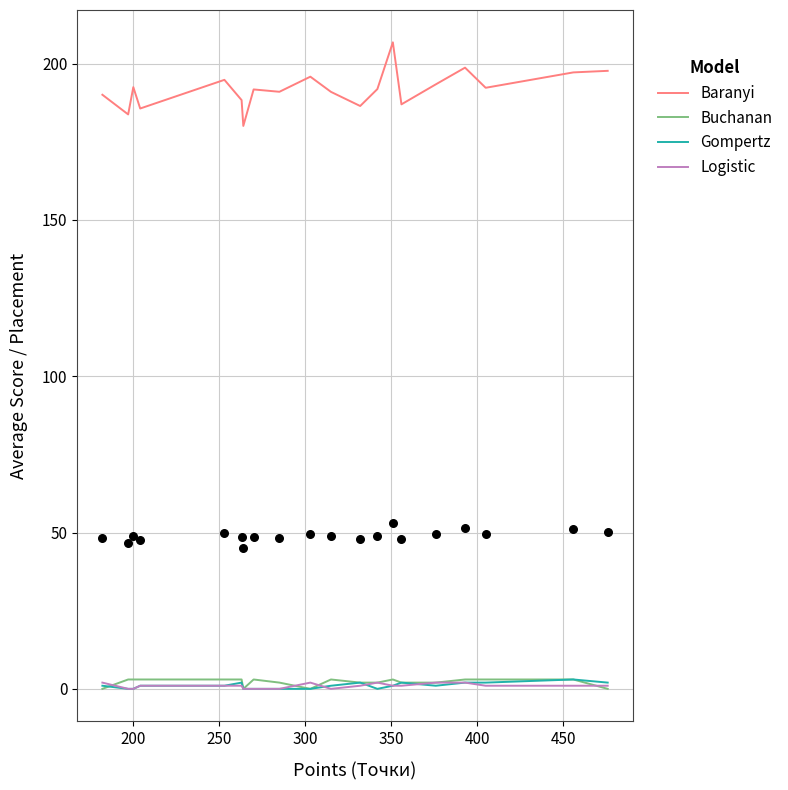

At how many categories does at least one series exceed 145?

20